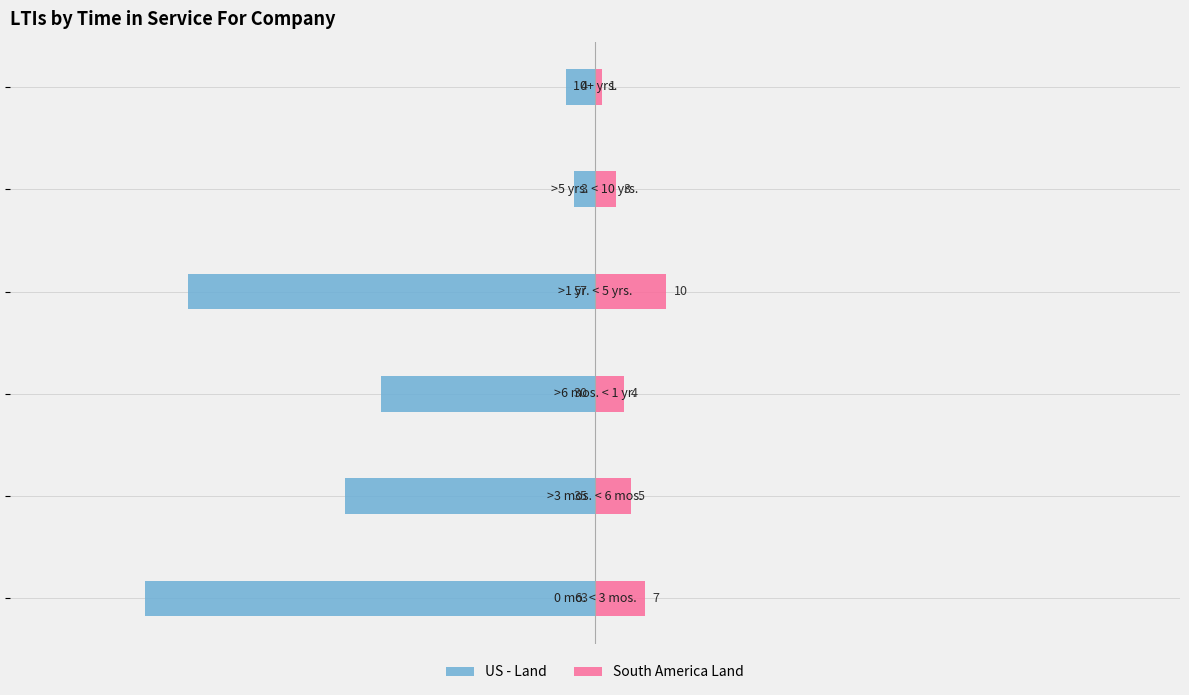

The US - Land series shows -1 at −20. True or false?

False